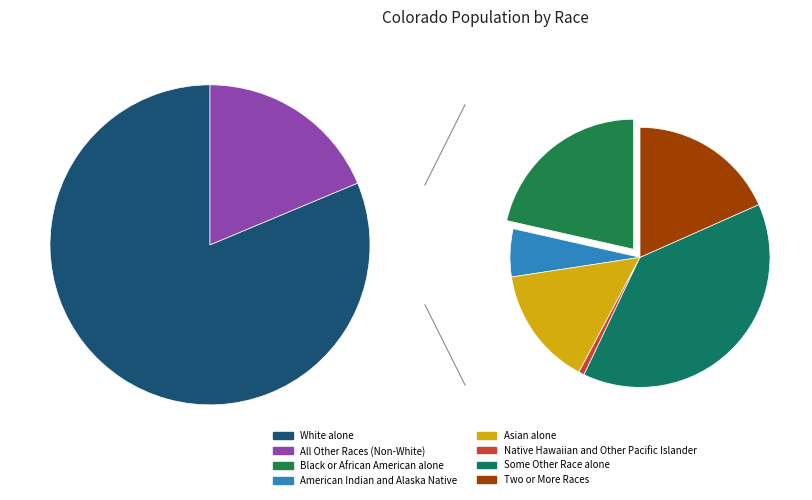

Which category accounts for the majority?

White alone